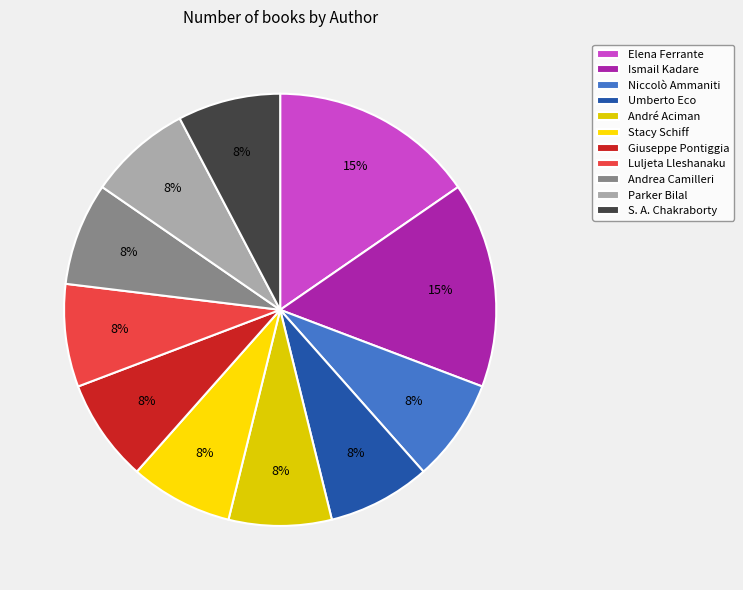

Count the number of slices in the pie.

11